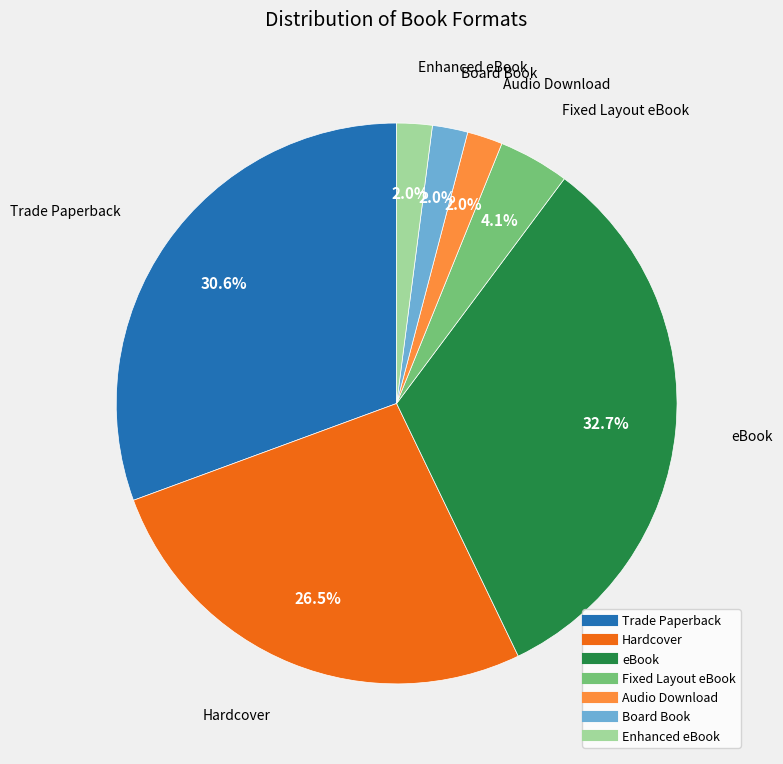

Does Enhanced eBook account for over 50% of the chart?

No